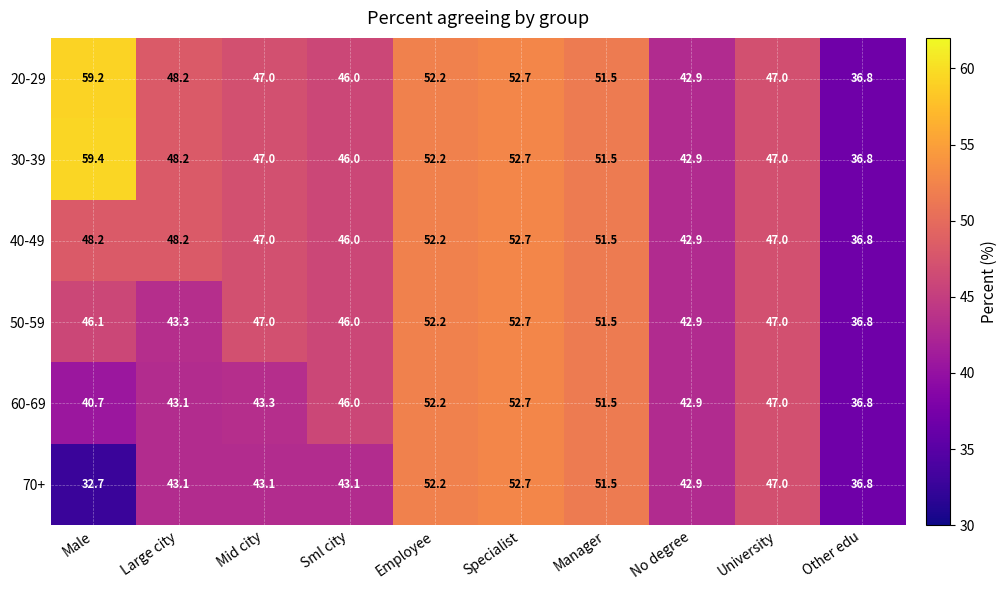

Which series has the largest range (max minus min)?

30-39